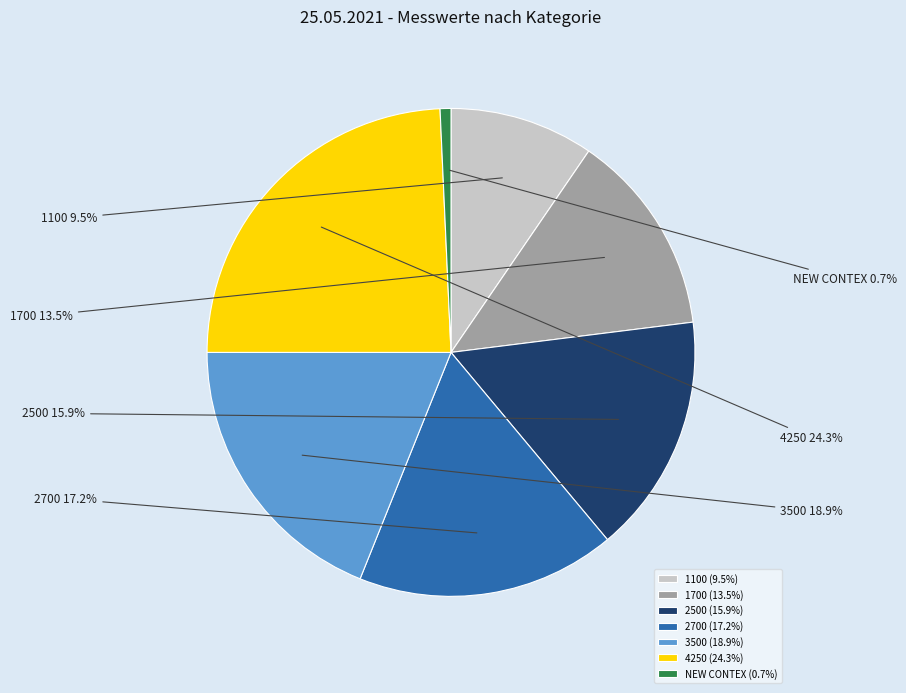

What percentage is NOT represented by NEW CONTEX?

99.3%